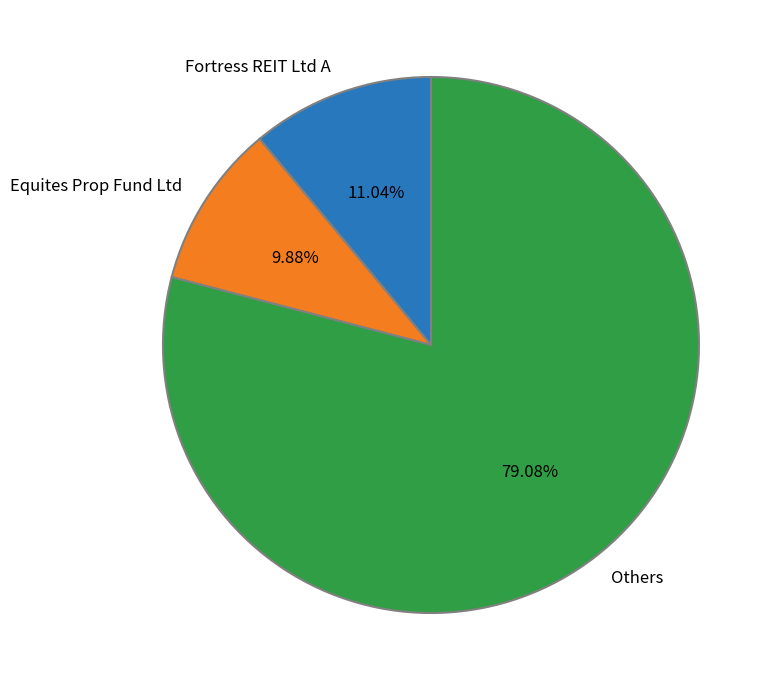

Combined, do Equites Prop Fund Ltd and Others account for over 50%?

Yes